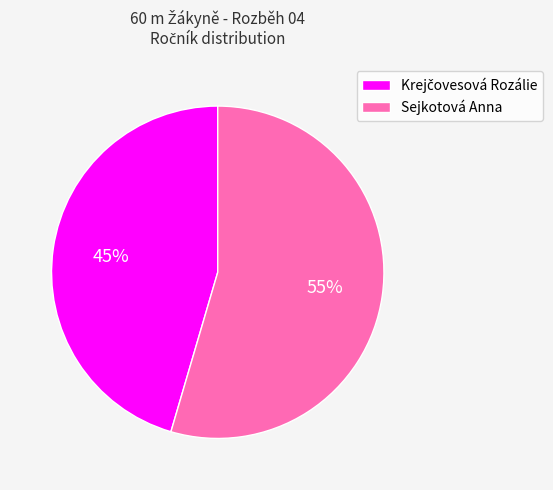

What is the largest slice in the pie chart?

Sejkotová Anna